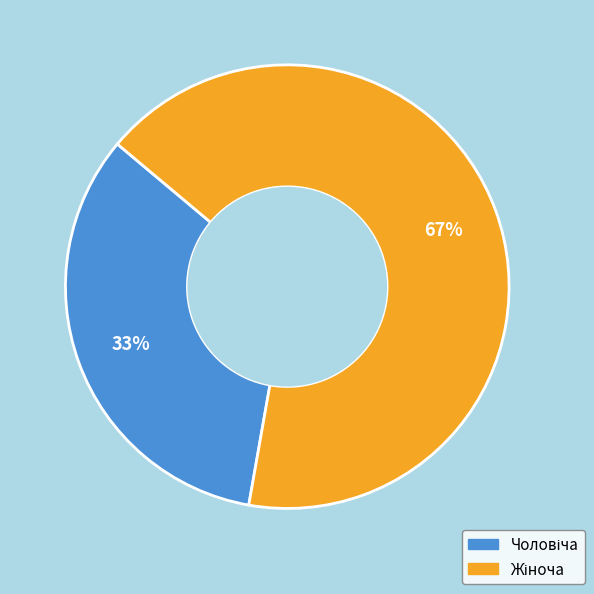

How many segments does this pie chart have?

2